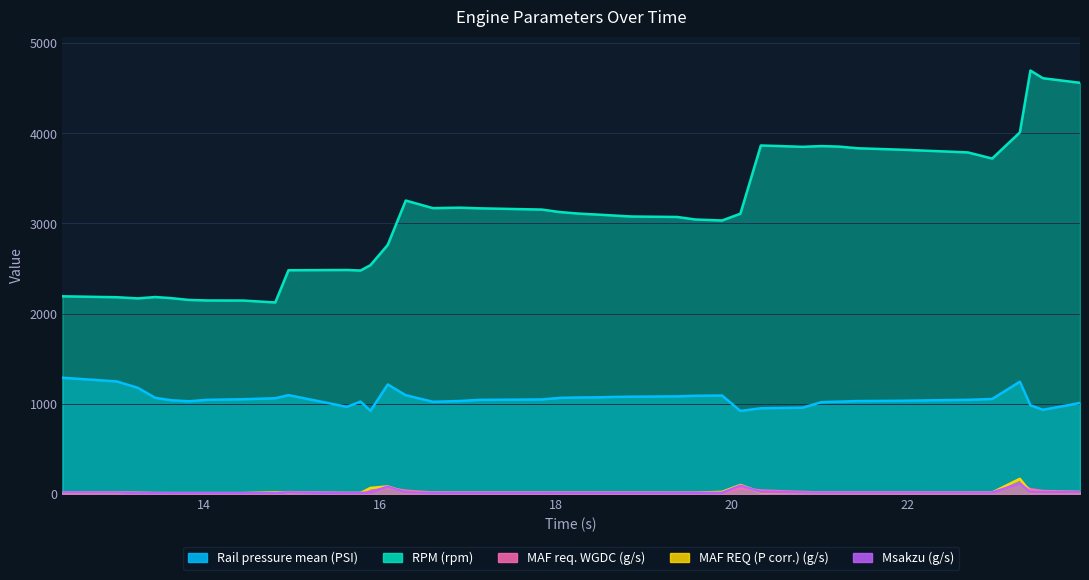

What is the label of the 37th point from the right?

13.443